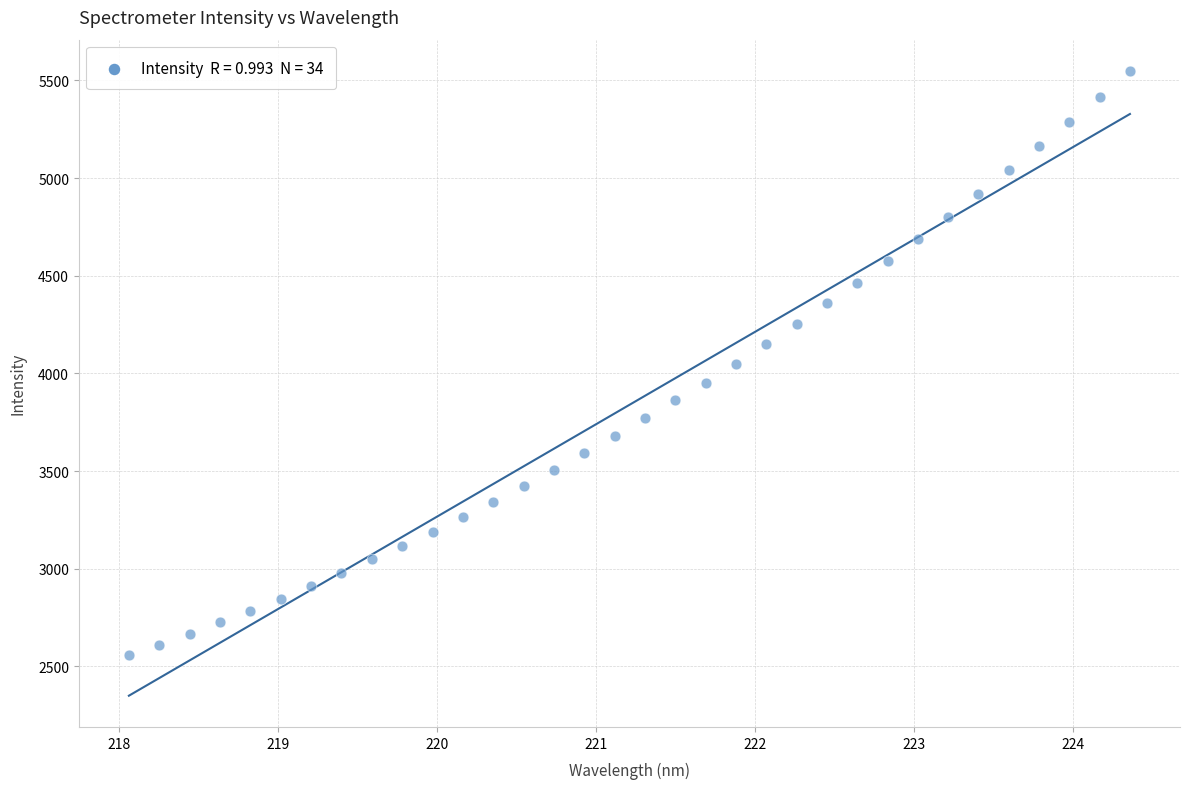

What is the range of X values (max minus min)?

6.3